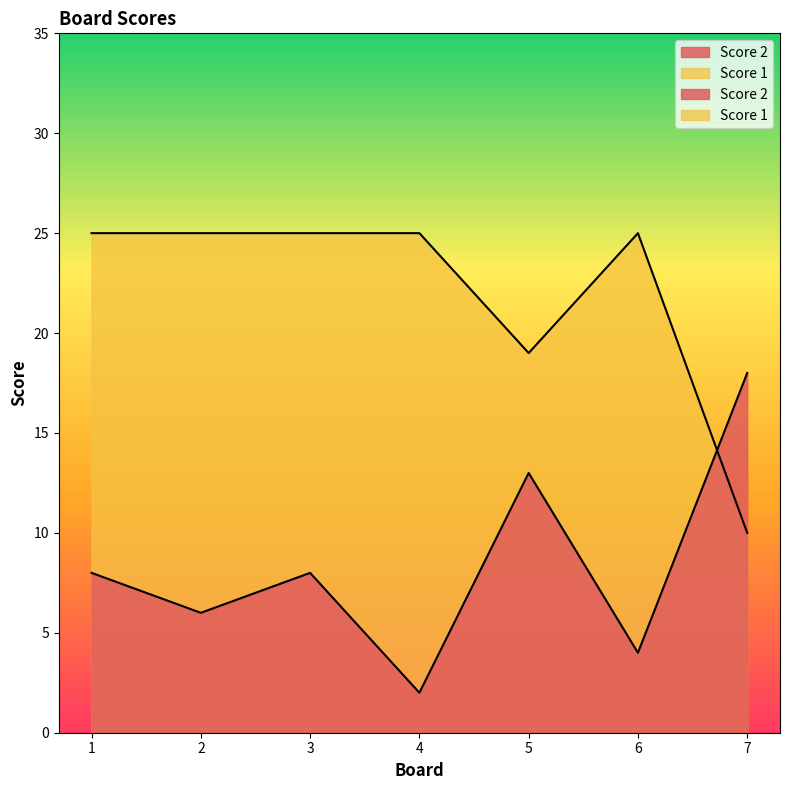

Reading left to right, transcribe all the data shown in this chart.

Score 2: 8	6	8	2	13	4	18
Score 1: 25	25	25	25	19	25	10